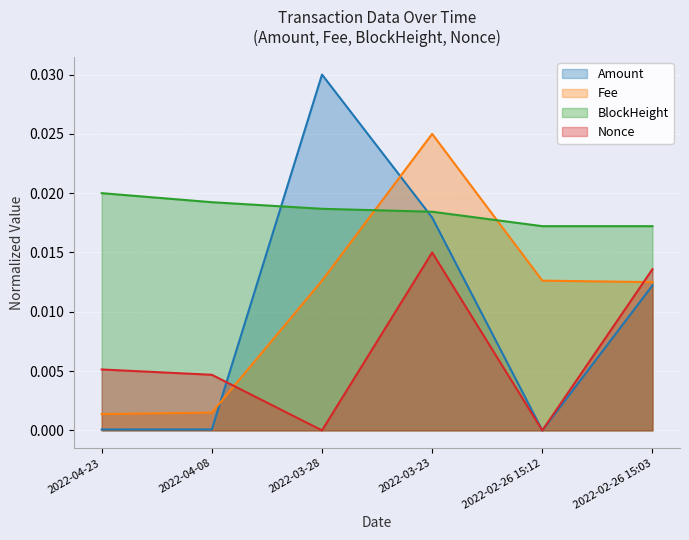

Between which two adjacent categories do Fee and Amount first intersect?

2022-04-08 and 2022-03-28